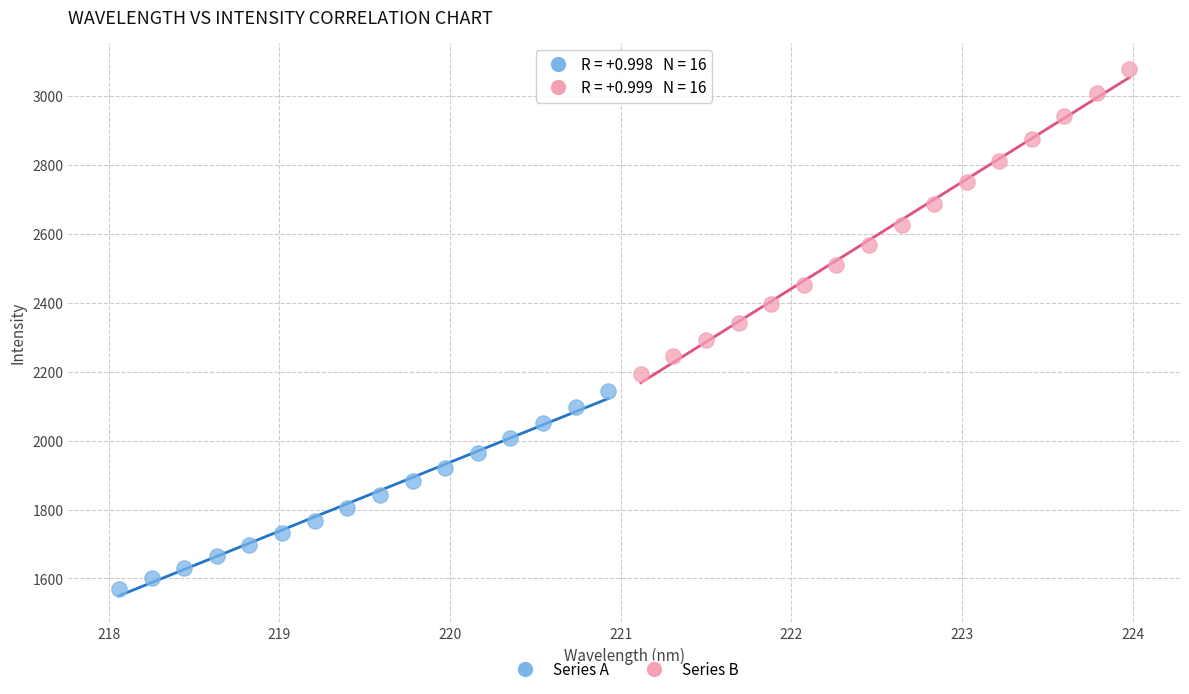

Which series reaches the minimum Y coordinate?

Series A